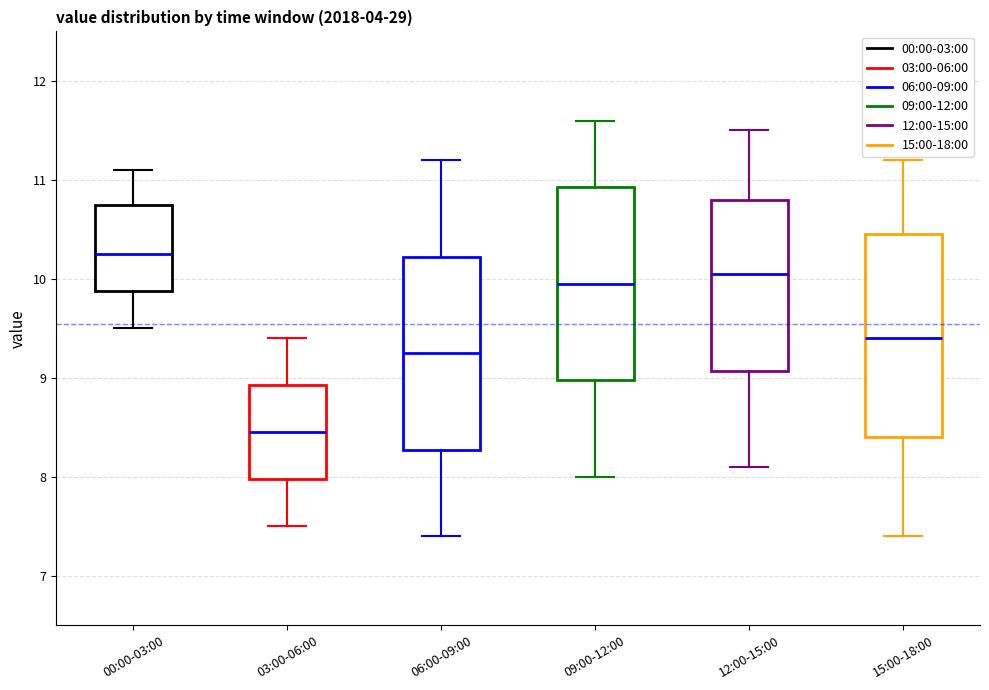

Reading left to right, transcribe this box plot: for each box, give where its median line is, the range the box spans, and where its two whiskers end, as read against the y-axis. The values are not printed on the chart, so give them approximately, as read against the axis.

00:00-03:00: median 10.3, box 9.9 to 10.8, whiskers 9.5 to 11.1
03:00-06:00: median 8.5, box 8.0 to 8.9, whiskers 7.5 to 9.4
06:00-09:00: median 9.3, box 8.3 to 10.2, whiskers 7.4 to 11.2
09:00-12:00: median 10.0, box 9.0 to 10.9, whiskers 8.0 to 11.6
12:00-15:00: median 10.1, box 9.1 to 10.8, whiskers 8.1 to 11.5
15:00-18:00: median 9.4, box 8.4 to 10.5, whiskers 7.4 to 11.2